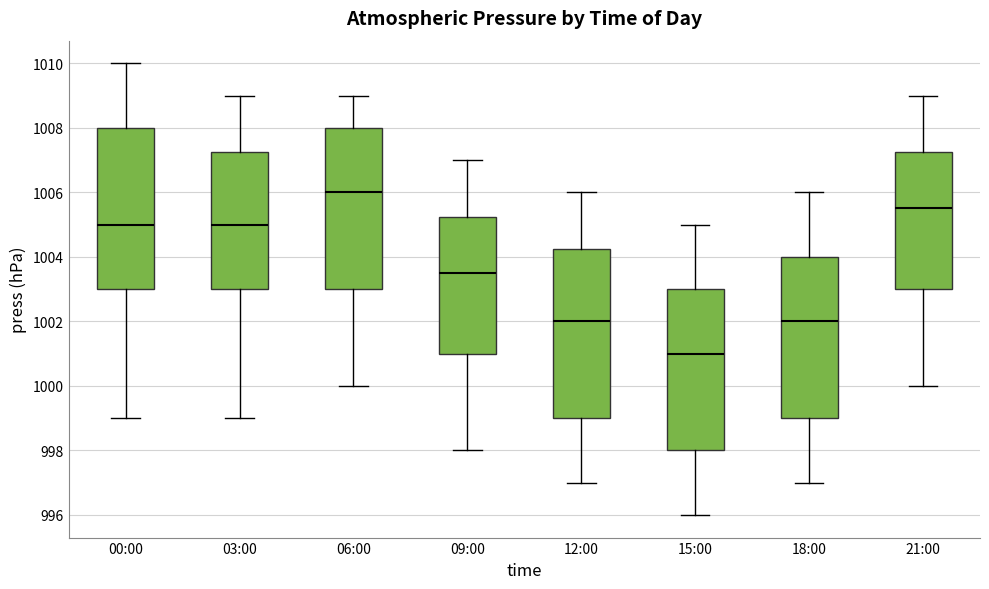

Which box's median line is the highest?

06:00